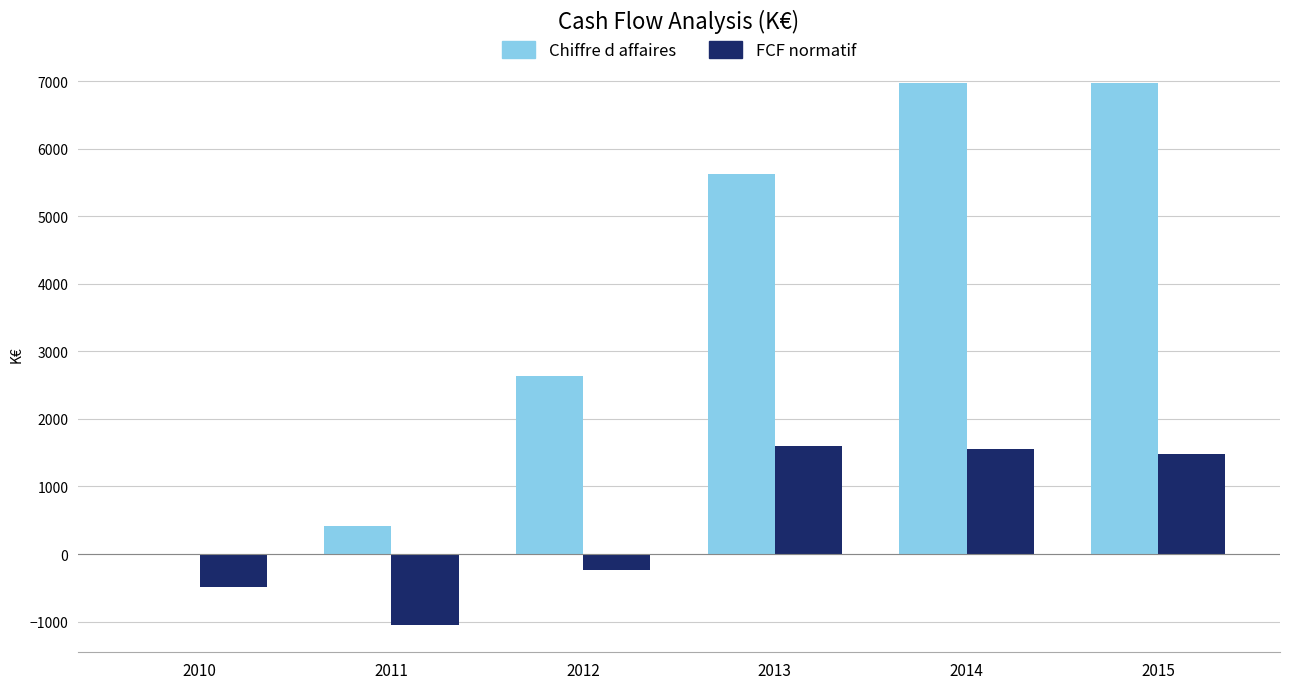

Where is FCF normatif nearest to the value 275?

2012